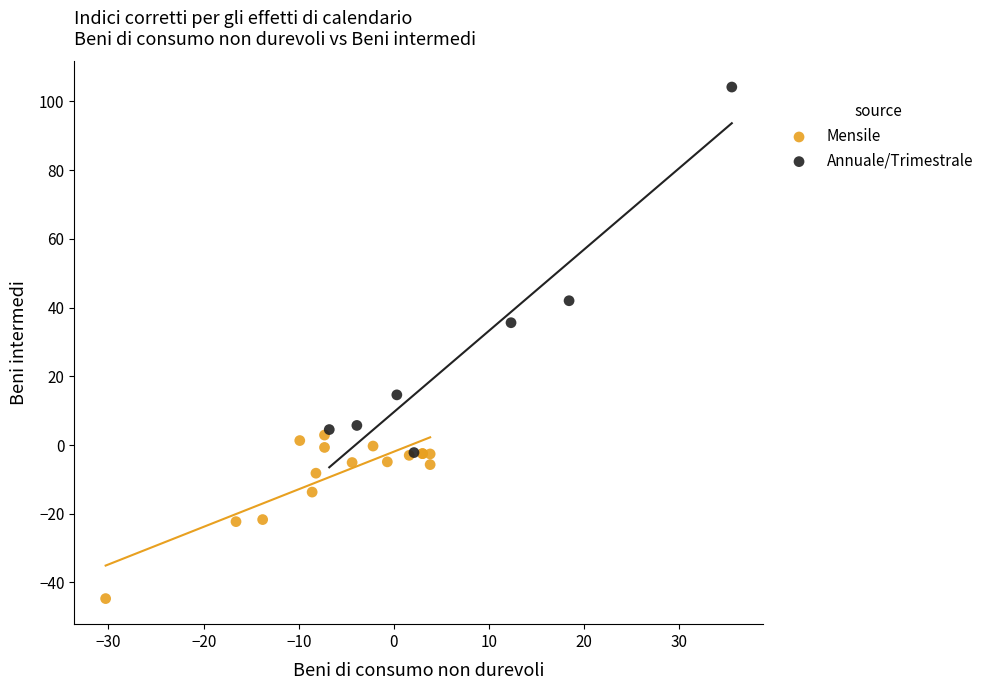

Which series has the largest Y range (max minus min)?

Annuale/Trimestrale